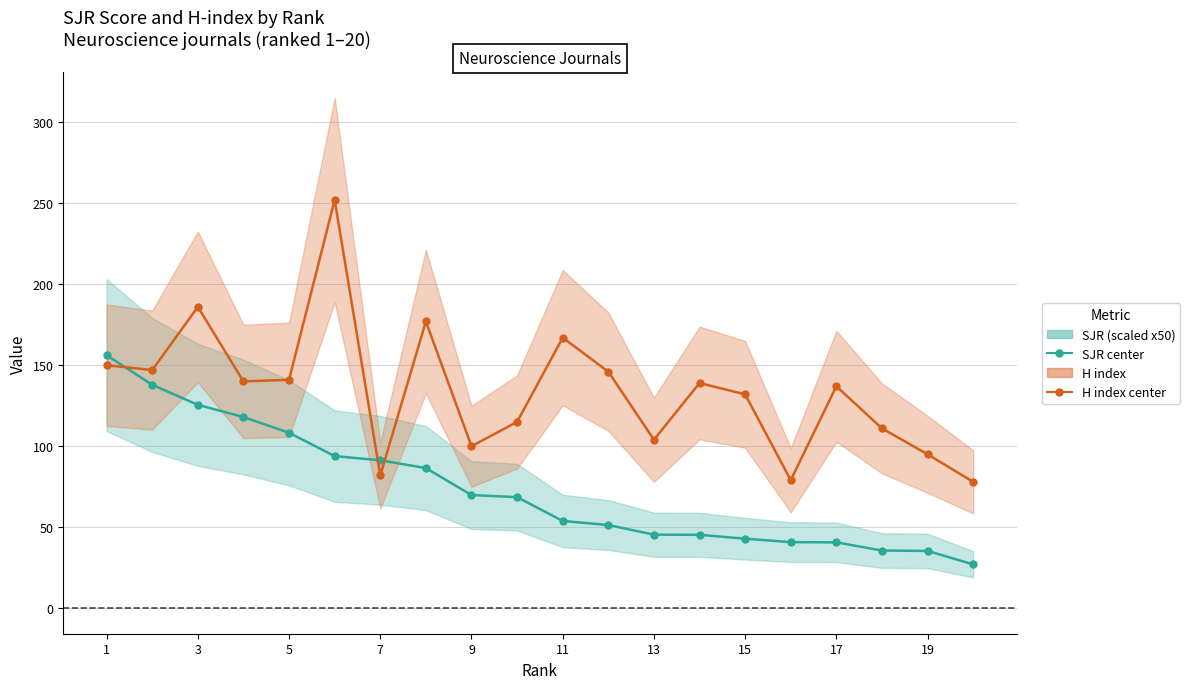

What is the difference between the maximum and minimum values in the H index line series?

174.0